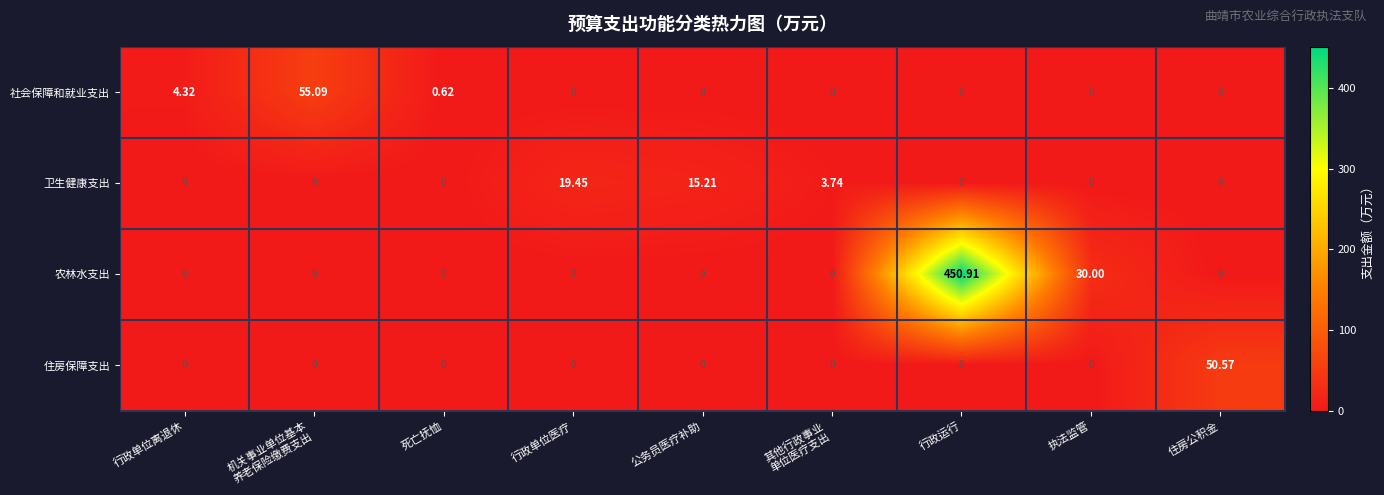

Count the number of data series in this chart.

4